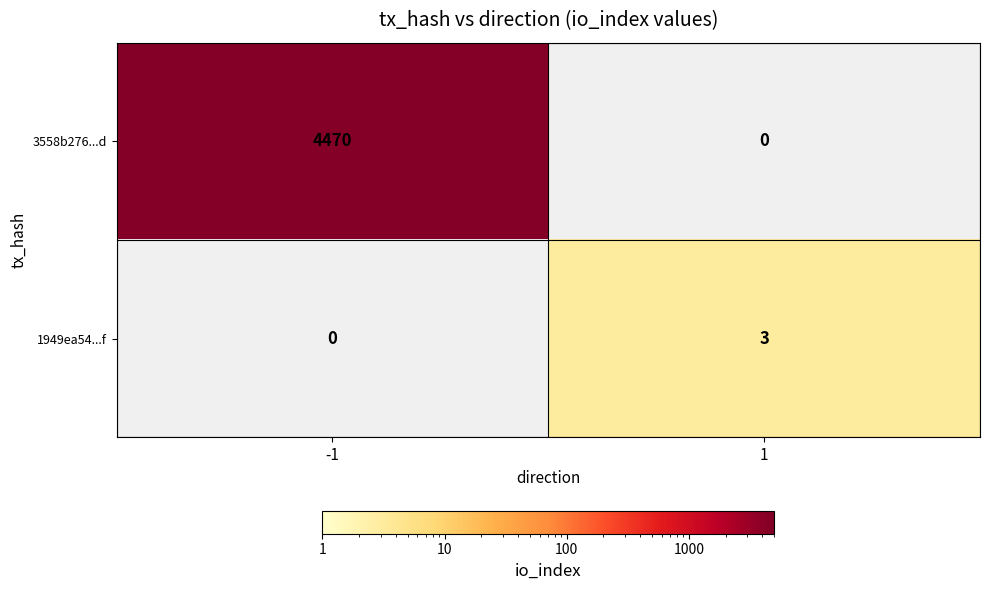

Is it true that 3558b276...d equals 4470 at -1?

True